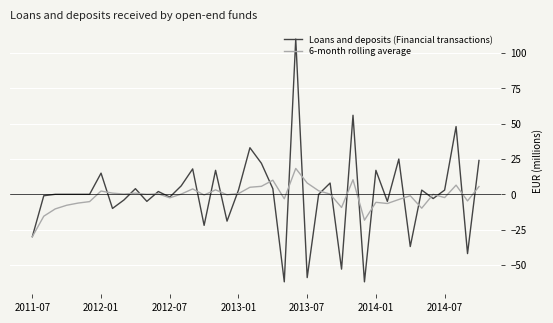

Does the chart have visible grid lines?

Yes